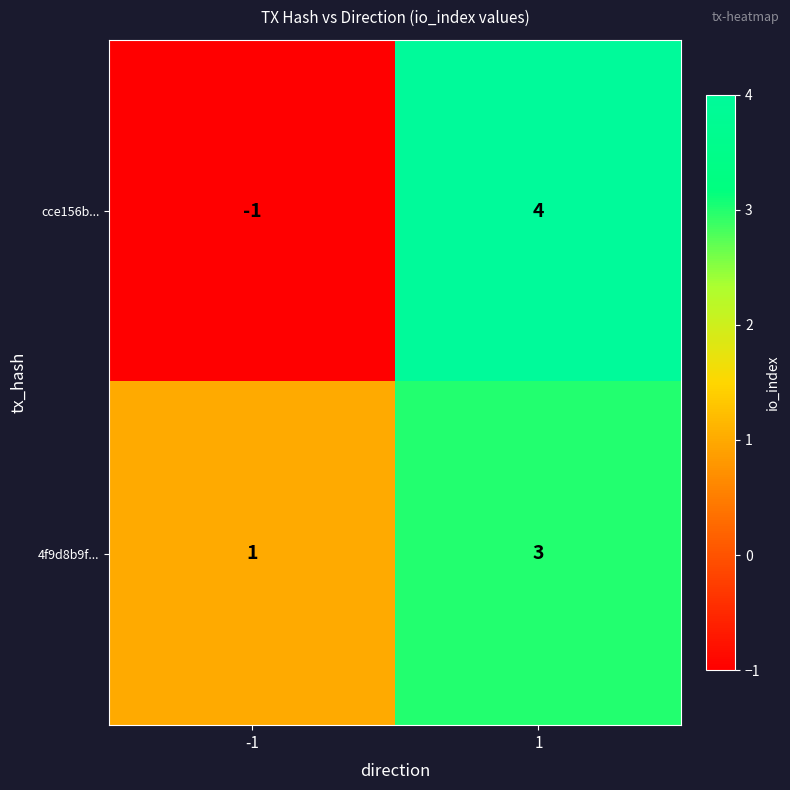

Reading right to left, list all the values displayed in this chart.

cce156b...: 4	-1
4f9d8b9f...: 3	1